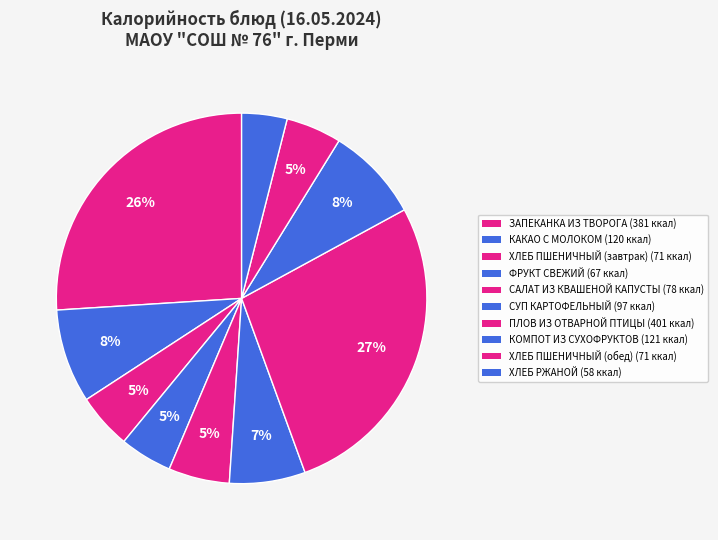

What is the total percentage of ФРУКТ СВЕЖИЙ and ХЛЕБ ПШЕНИЧНЫЙ (обед)?

9.4%